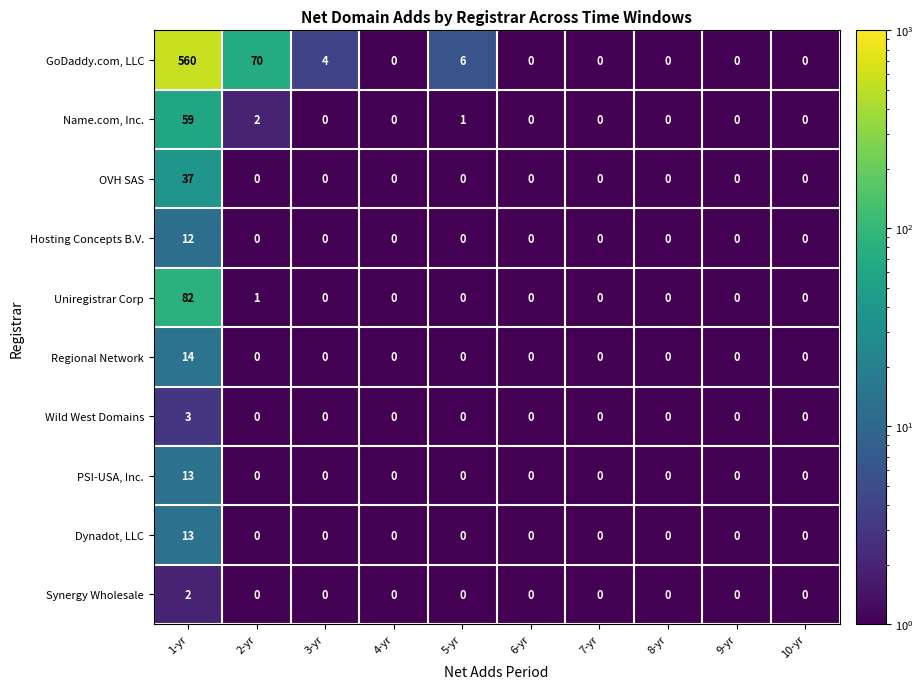

What is the difference between the GoDaddy.com, LLC values at 2-yr and 8-yr?

70